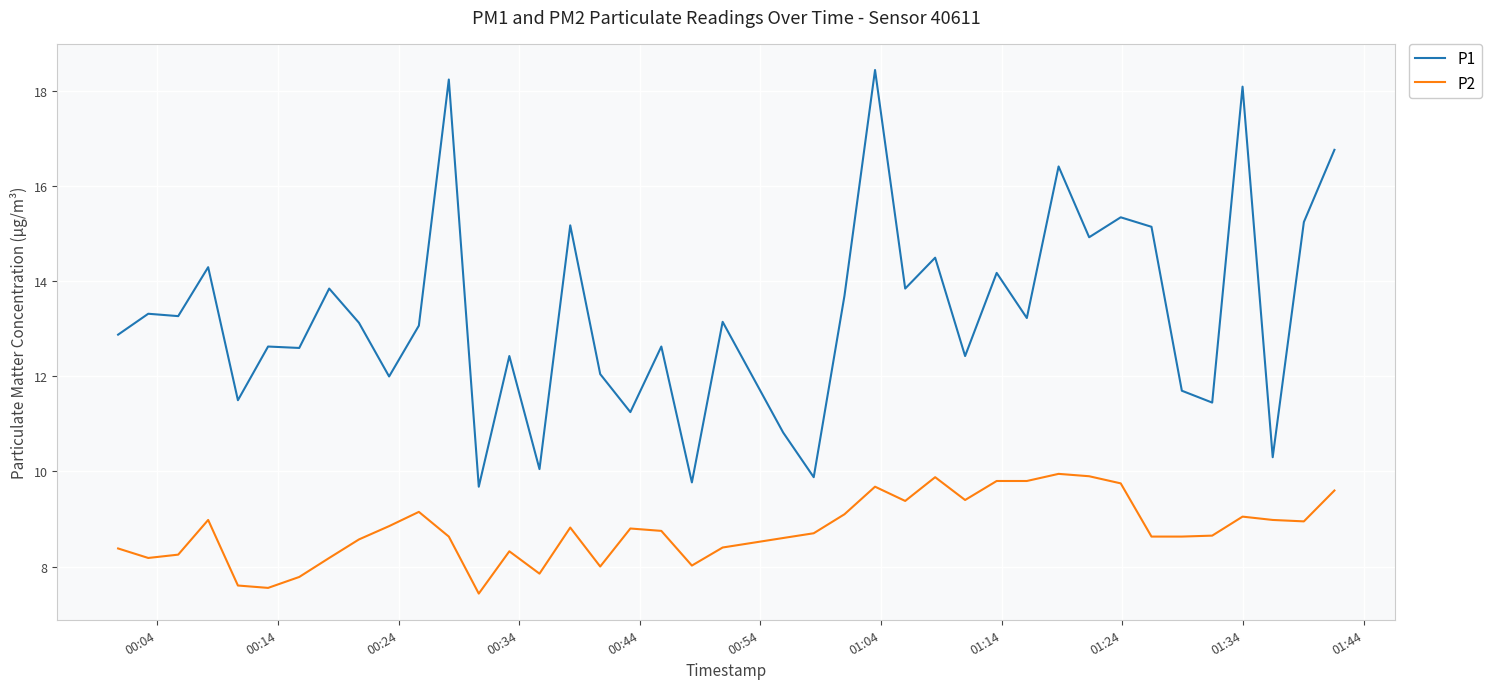

How many categories are shown in the chart?

40